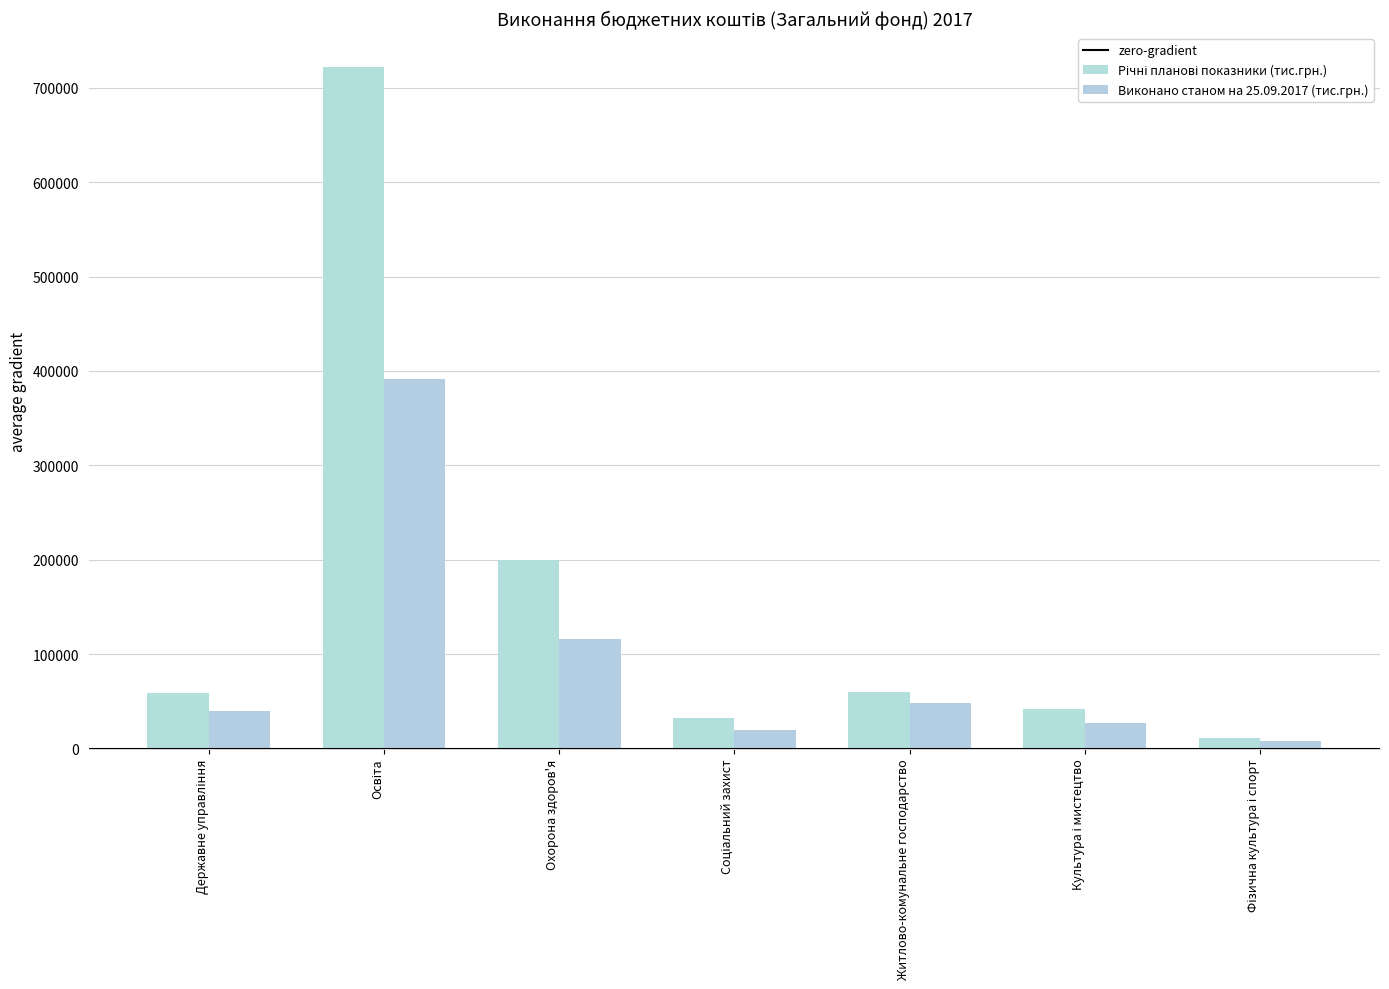

List the series in order of their peak value, highest first.

Річні планові показники (тис.грн.), Виконано станом на 25.09.2017 (тис.грн.)